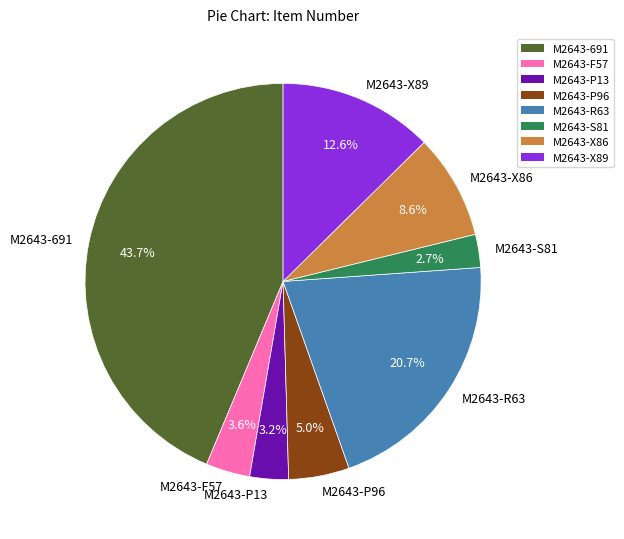

Is it true that M2643-R63 is 21% of the pie?

True